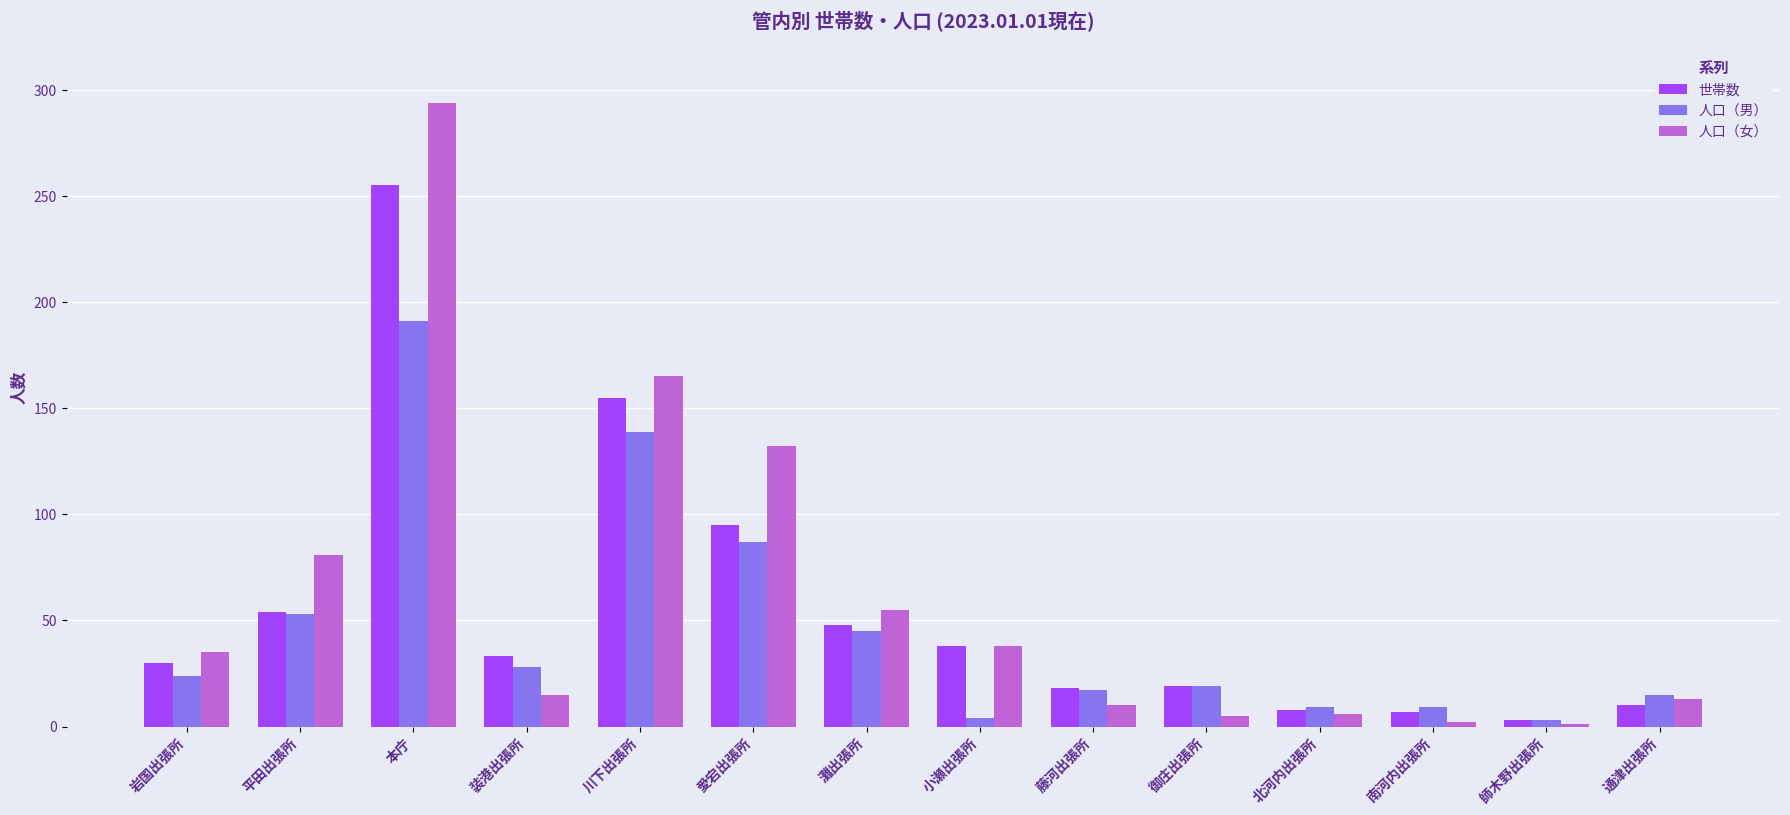

Which series has the largest total across all categories?

人口（女）